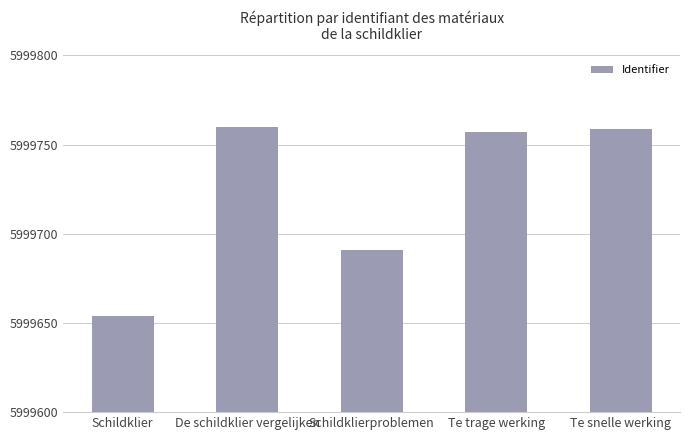

What position from the right is De schildklier vergelijken?

4